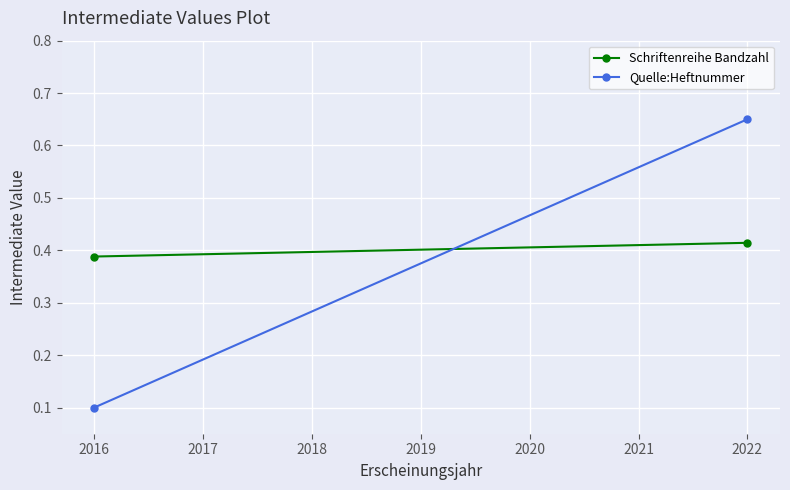

Which series has the largest total across all categories?

Schriftenreihe Bandzahl